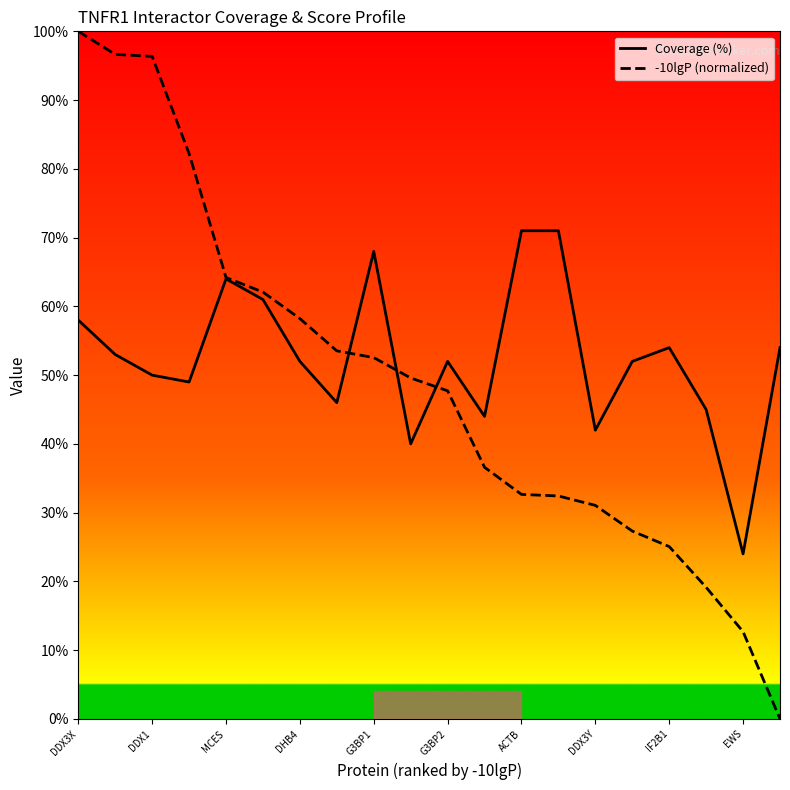

List the series in order of their peak value, highest first.

-10lgP (normalized), Coverage (%)